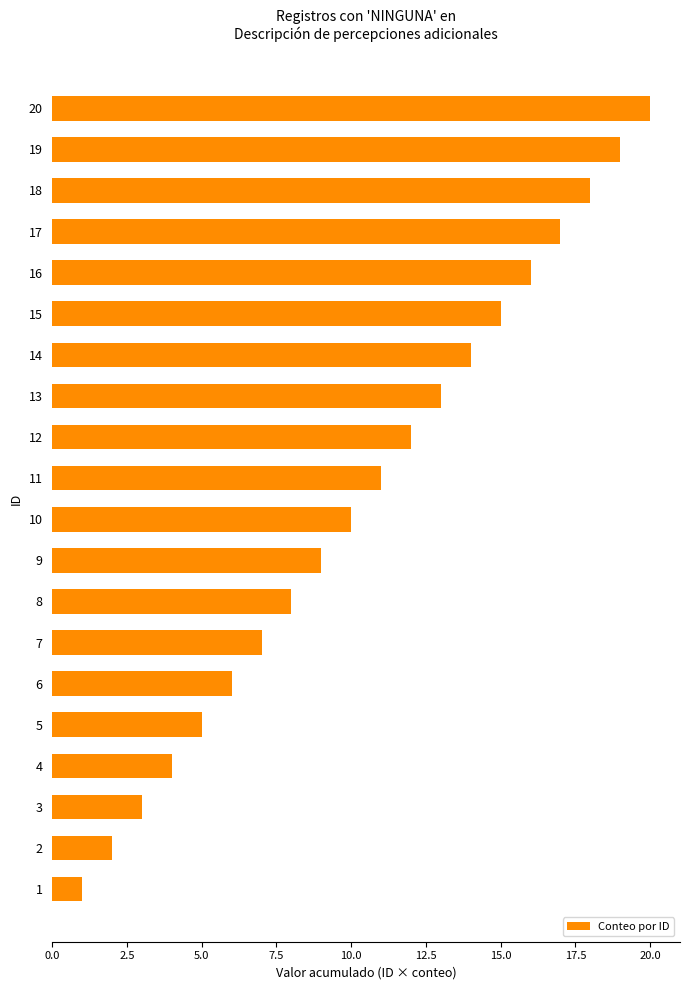

Are the bars horizontal?

Yes